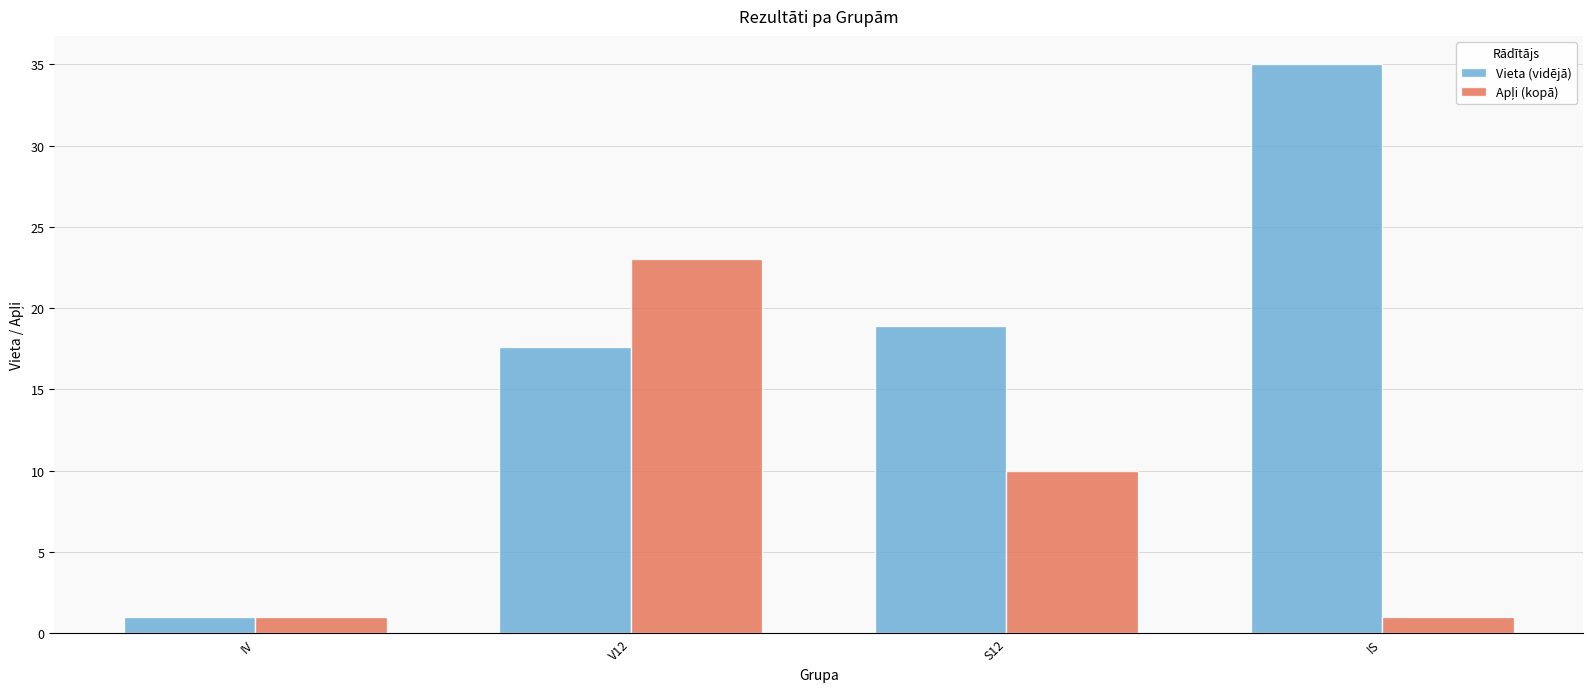

At which category is the sum across all series the highest?

V12